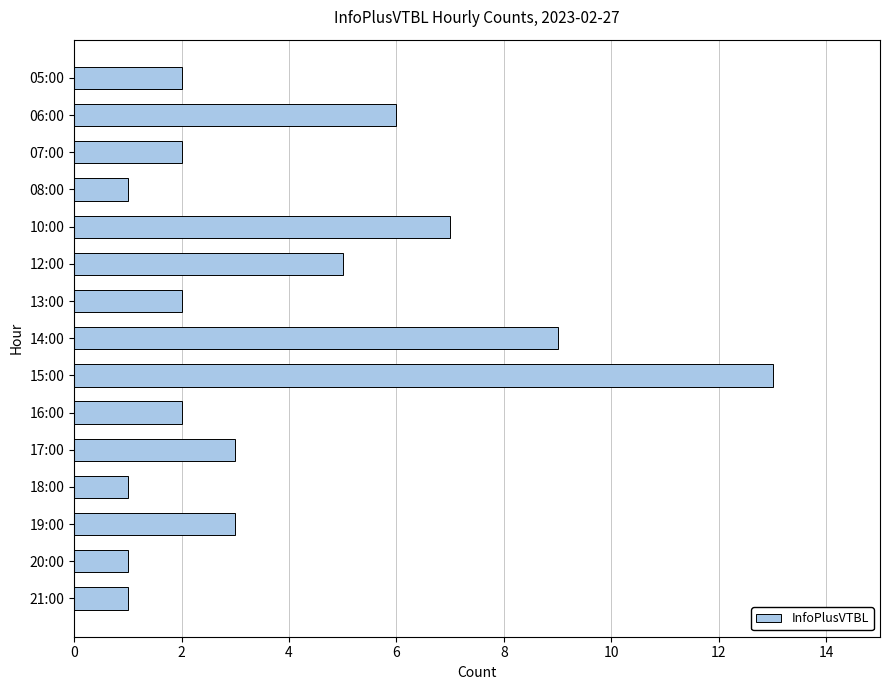

Are the bars grouped side by side (vs. stacked)?

No